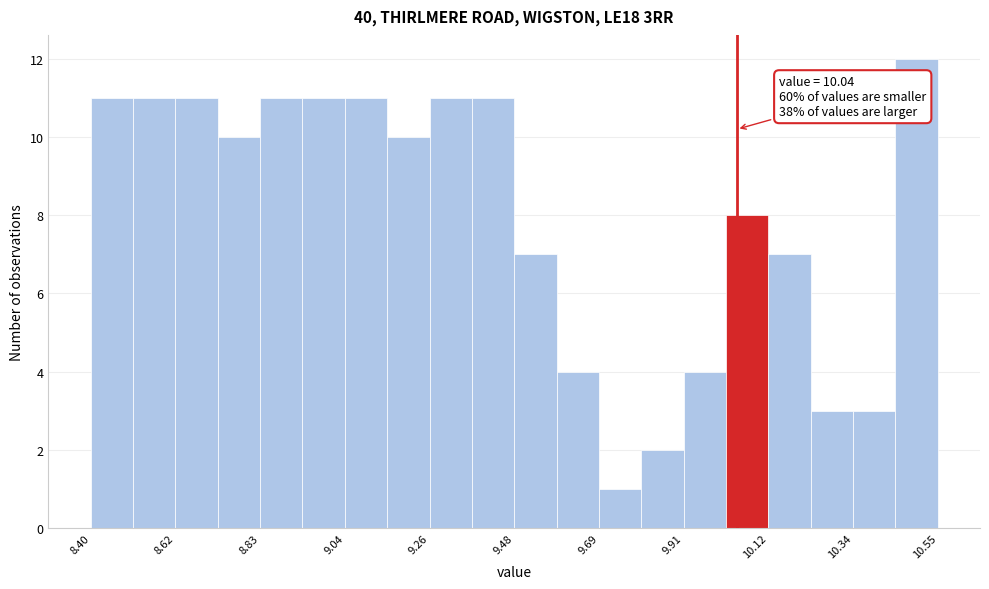

Around what value on the x-axis is the tallest bar? Give the approximate position of its centre, as read against the axis.

10.50